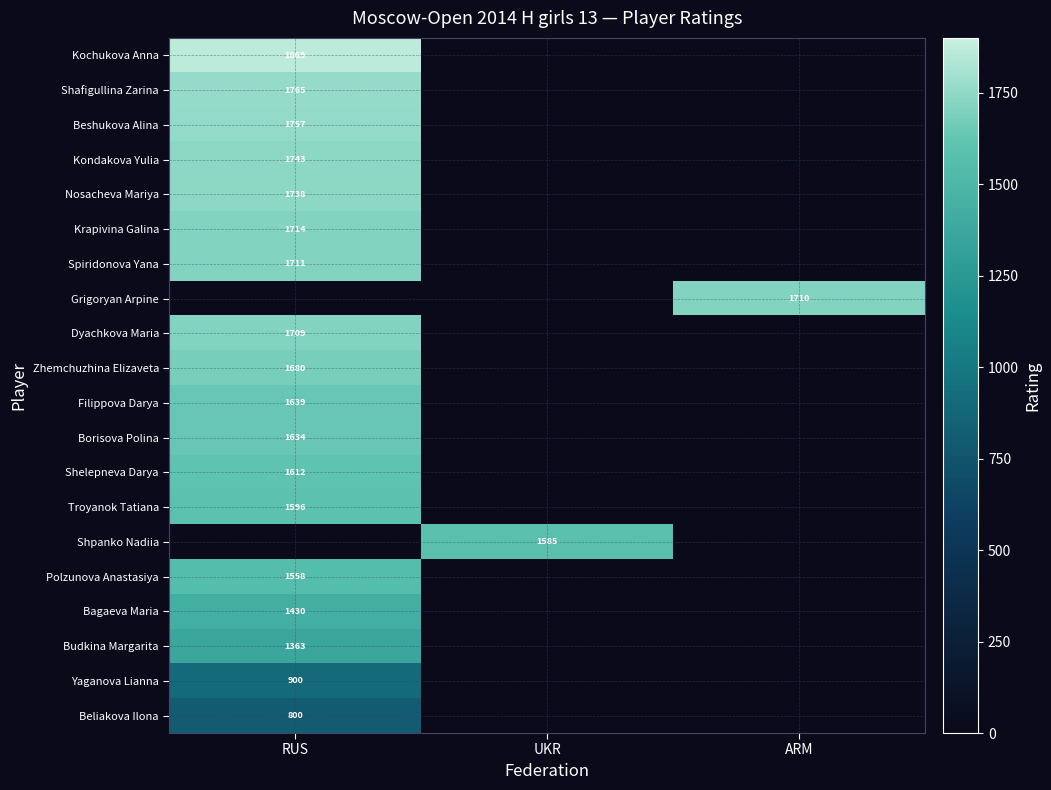

True or false: Dyachkova Maria has a value of 1709 at RUS.

True